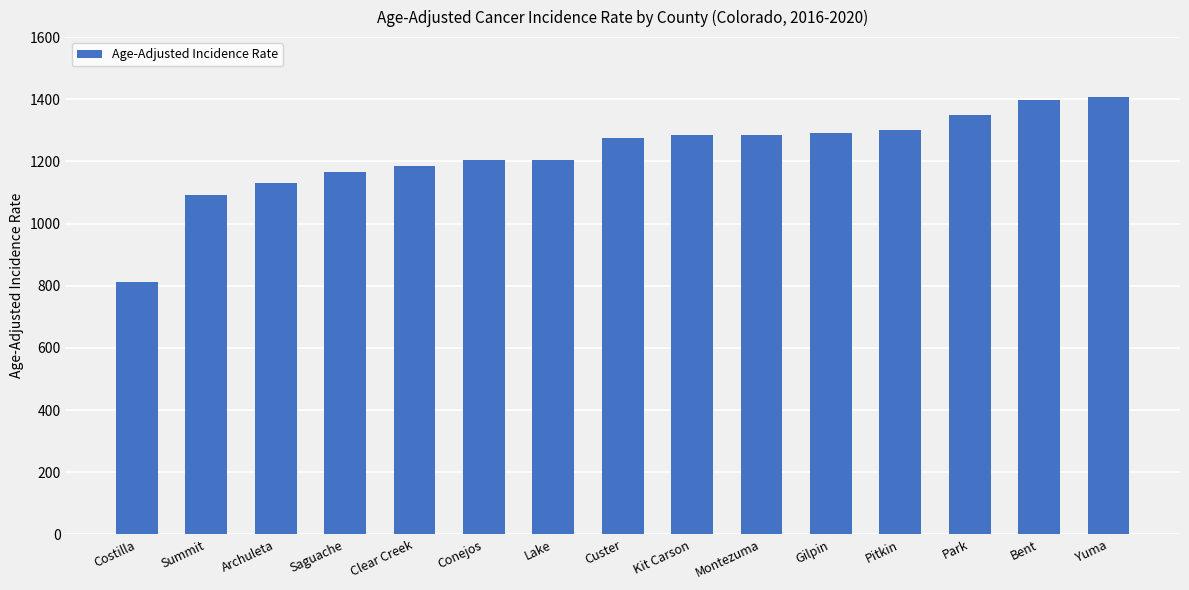

What value does the data have at Montezuma?

1286.3